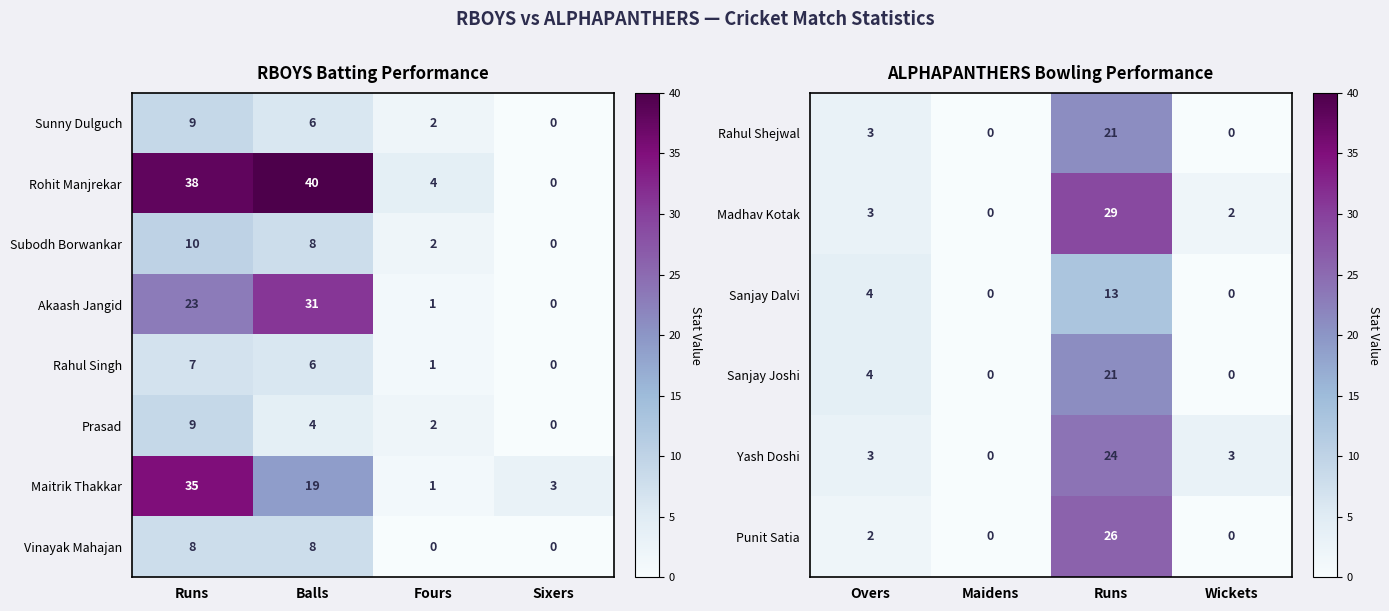

True or false: Akaash Jangid has a value of 38 at Runs.

False